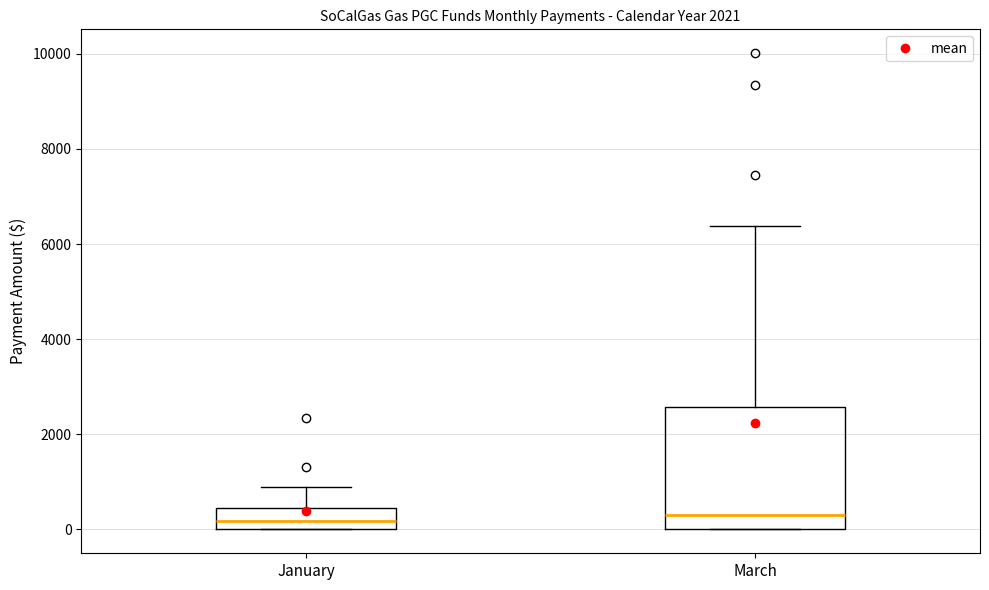

Comparing the boxes themselves (not the whiskers), which one is the tallest?

March